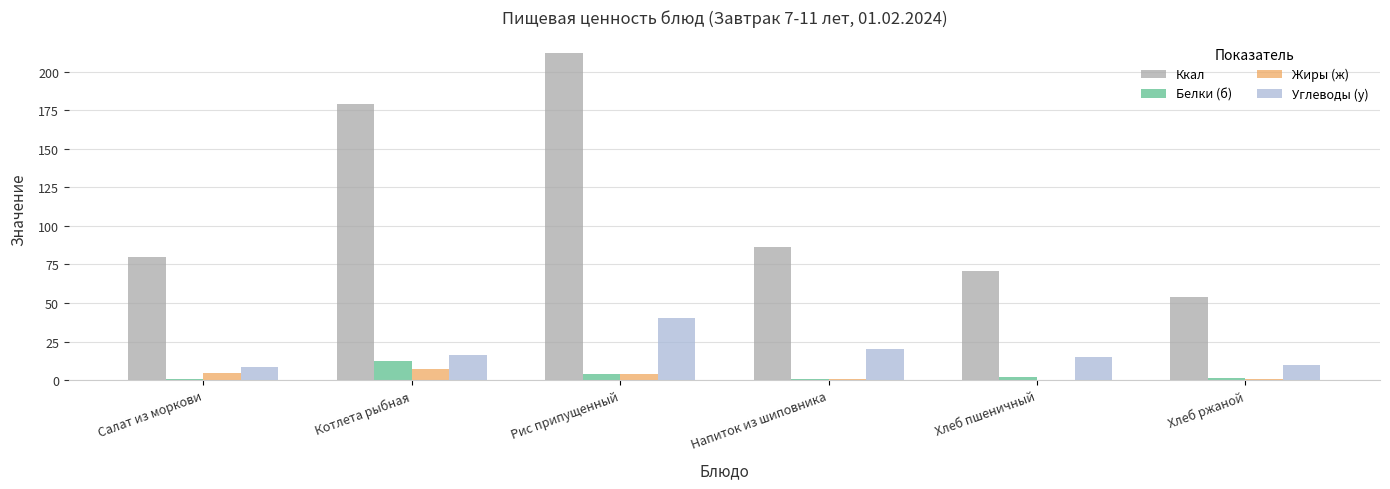

Between Рис припущенный and Хлеб пшеничный, which series saw the biggest shift?

Ккал